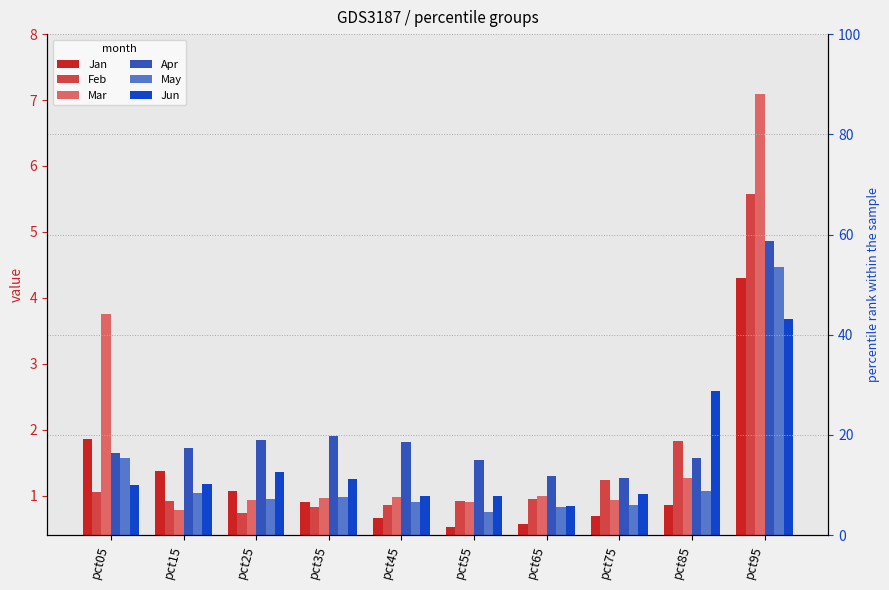

At pct35, list the series in order from smallest to largest.

Feb, Jan, Mar, May, Jun, Apr